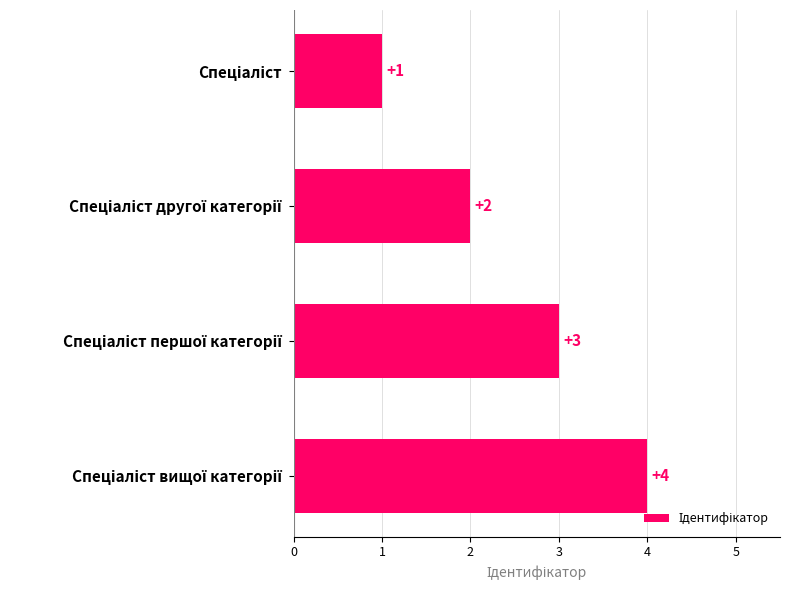

What is the greatest value displayed?

4